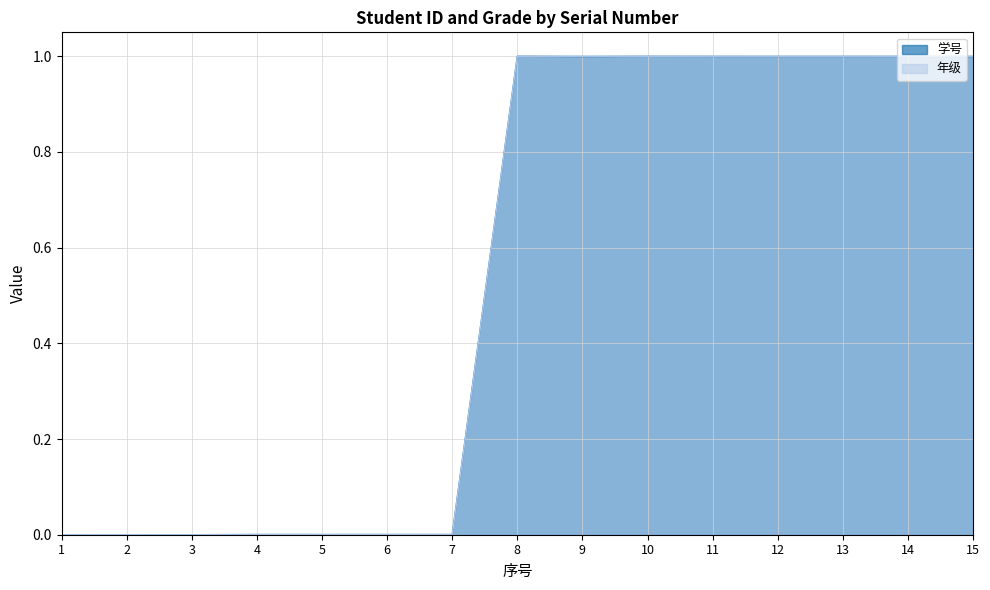

Does the chart display data point markers on the line(s)?

No